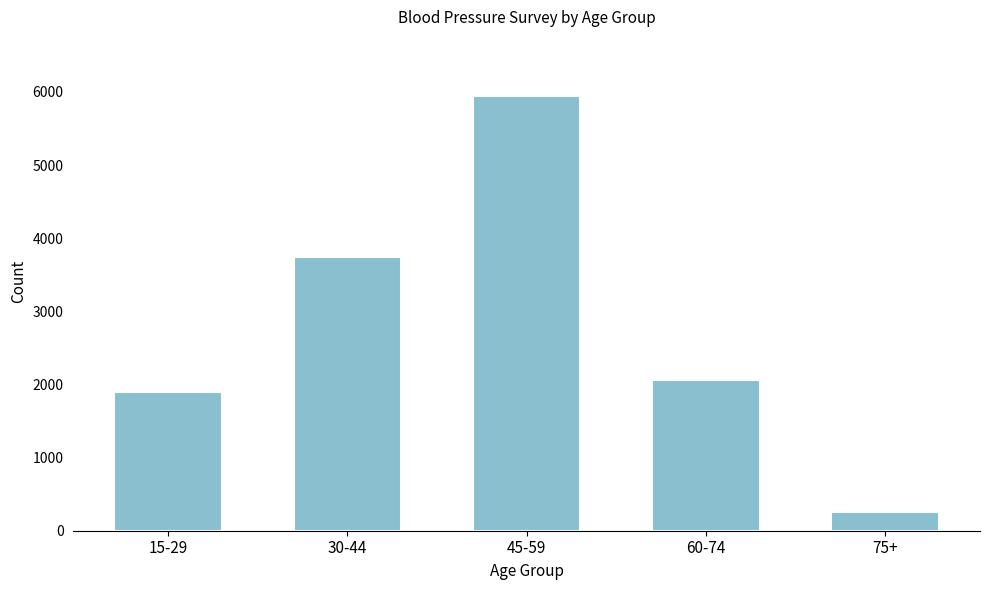

Reading right to left, extract all data points from this chart.

250	2063	5937	3749	1892